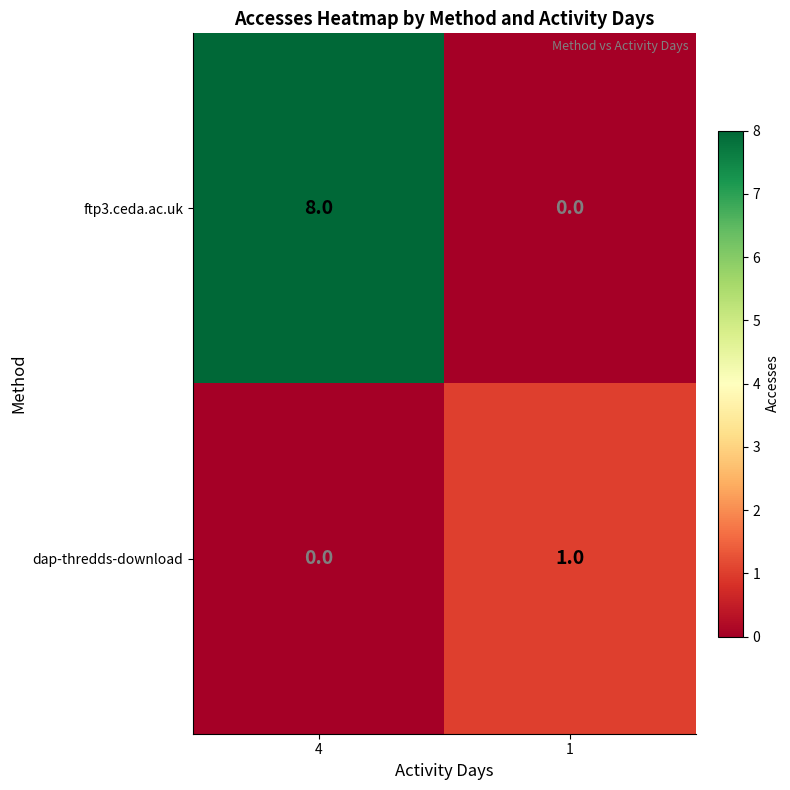

Rank the series by their average value, from lowest to highest.

dap-thredds-download, ftp3.ceda.ac.uk